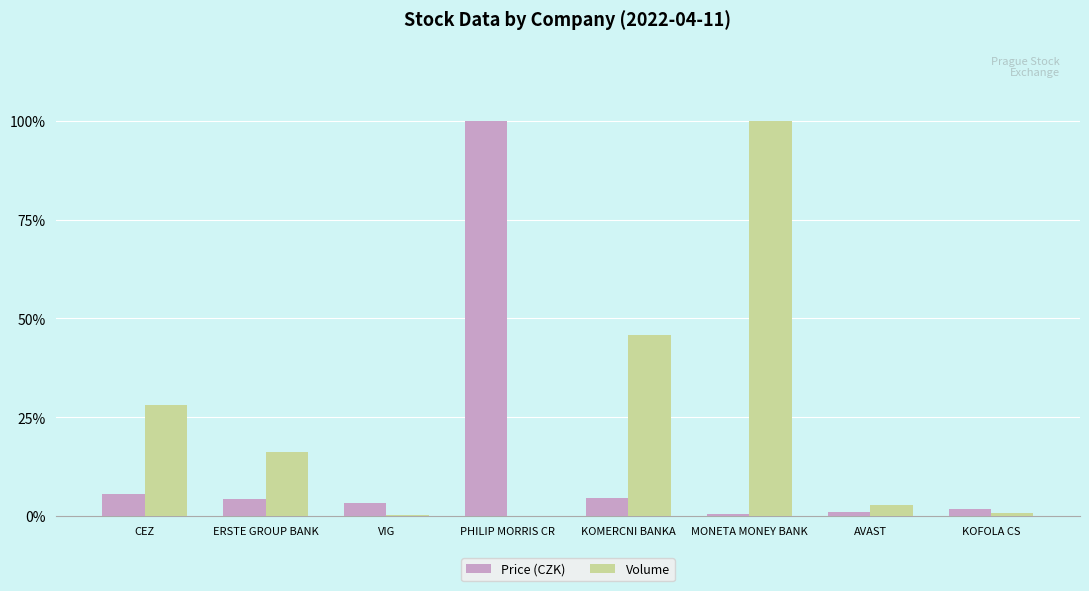

The Volume series shows 45.9 at KOMERCNI BANKA. True or false?

True